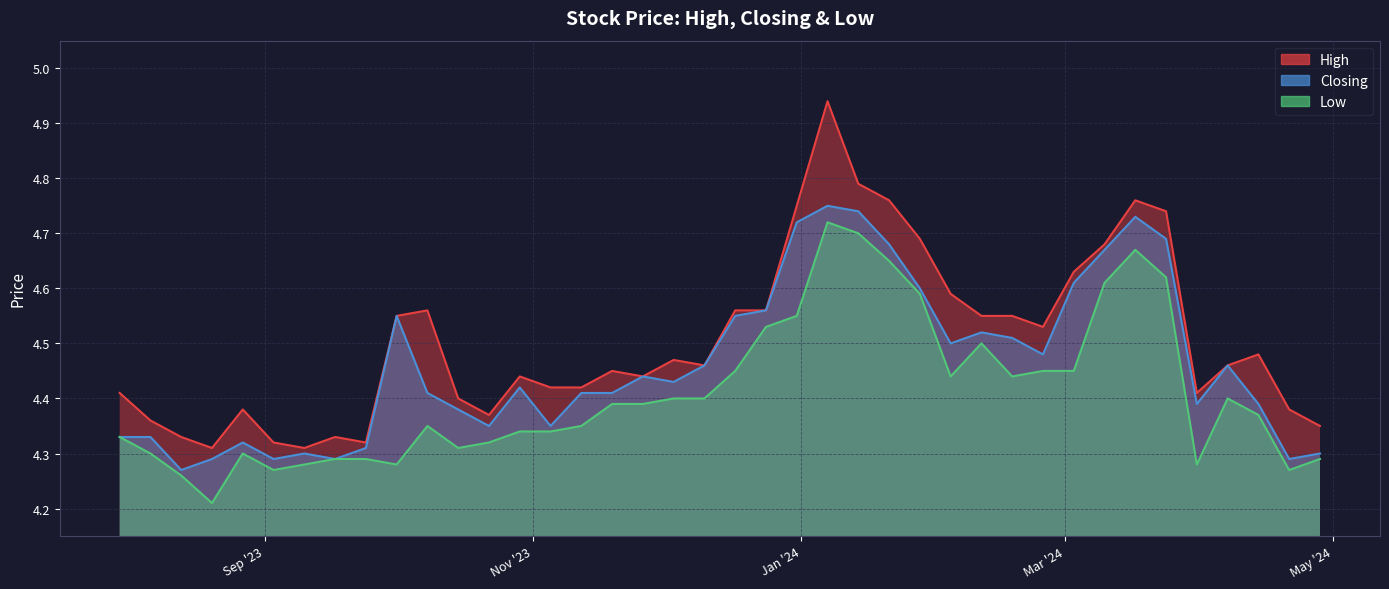

True or false: Closing and Low cross at least once.

False